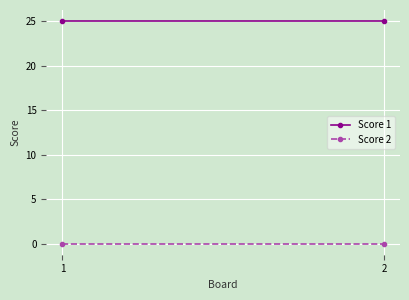

What is the sum of the Score 1 values at 2 and 1?

50